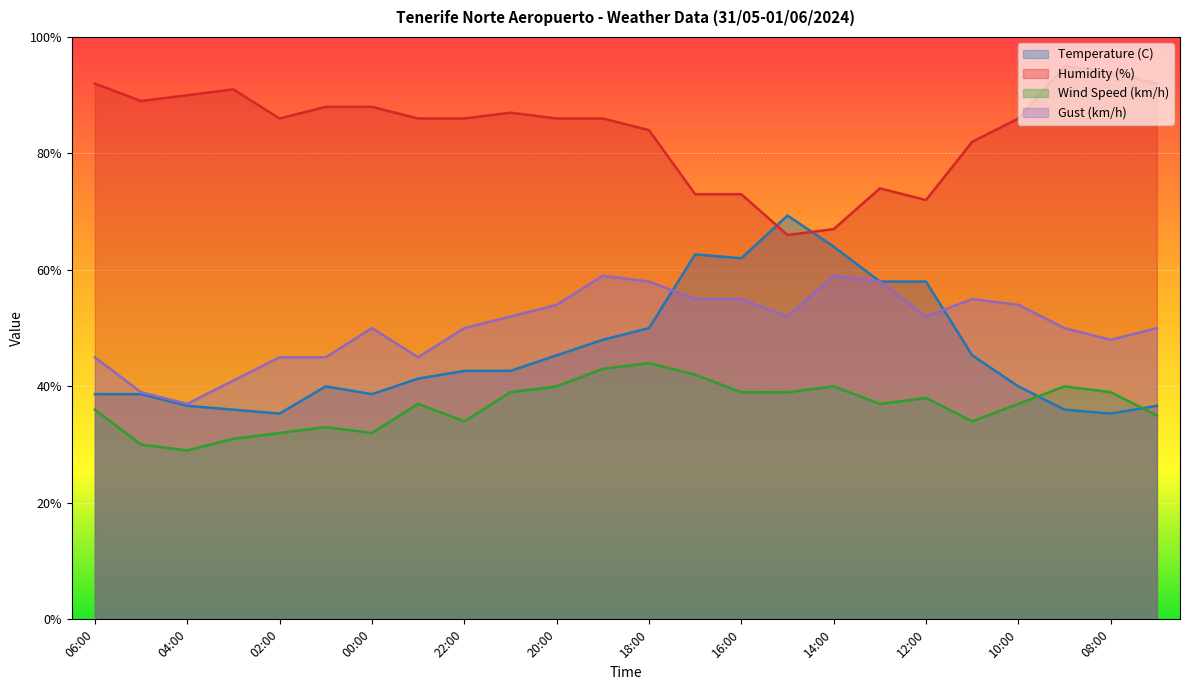

True or false: Wind Speed (km/h) and Temperature (C) cross at least once.

True